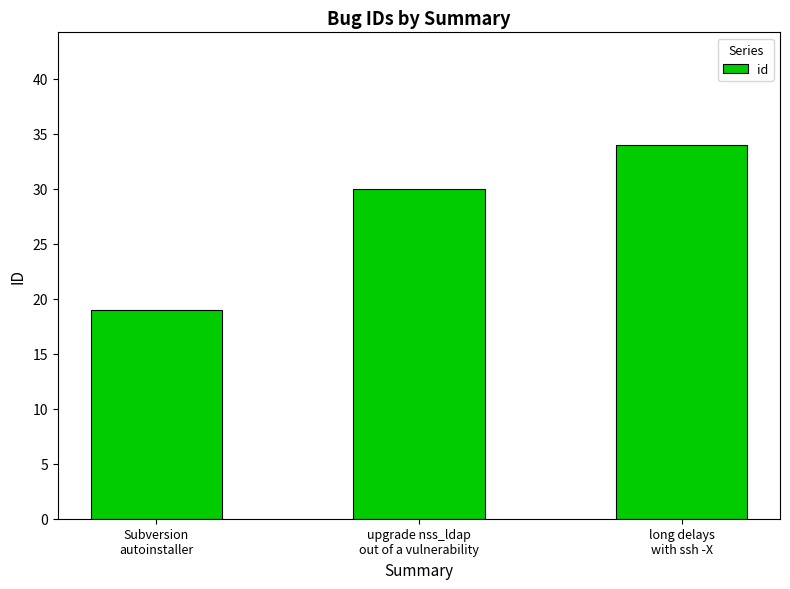

The value at Subversion
autoinstaller is 5. True or false?

False